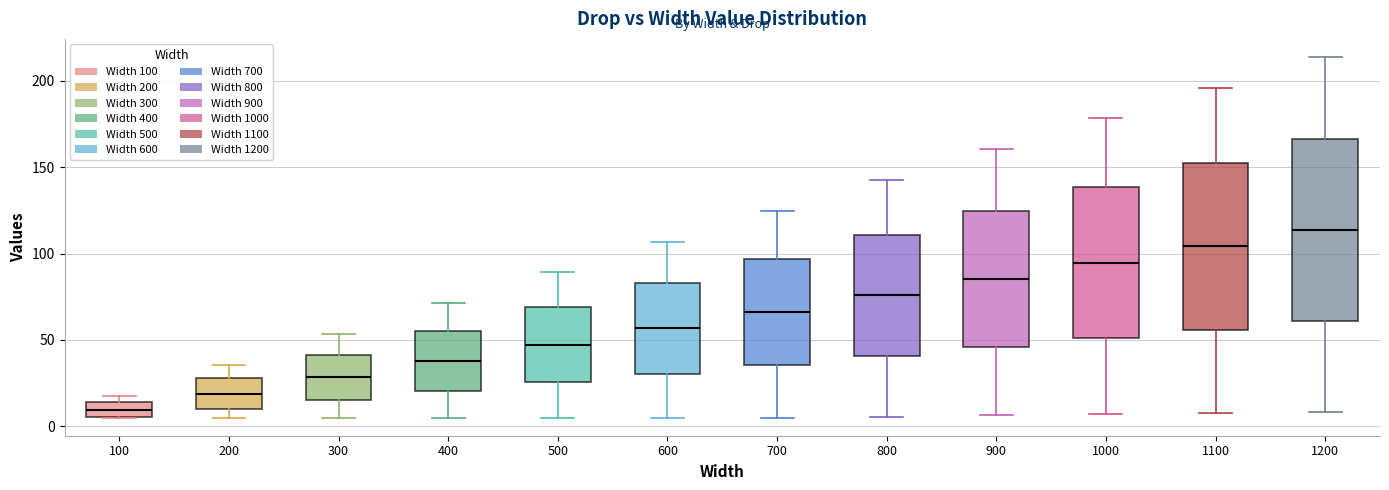

Which box's median line is the highest?

1200